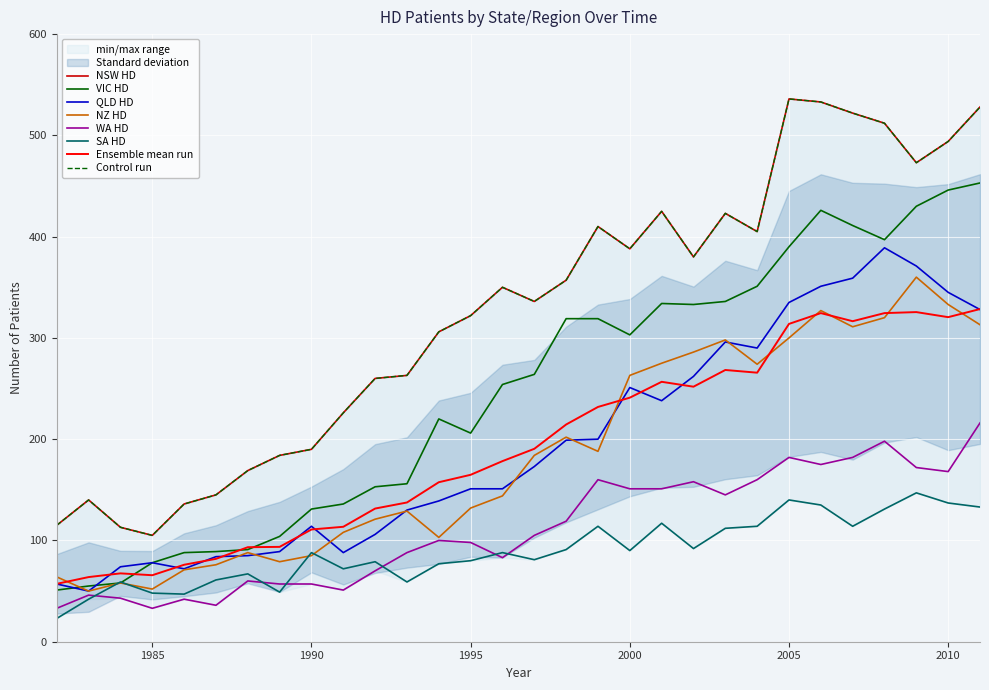

How many data points in SA HD are above 88?

14